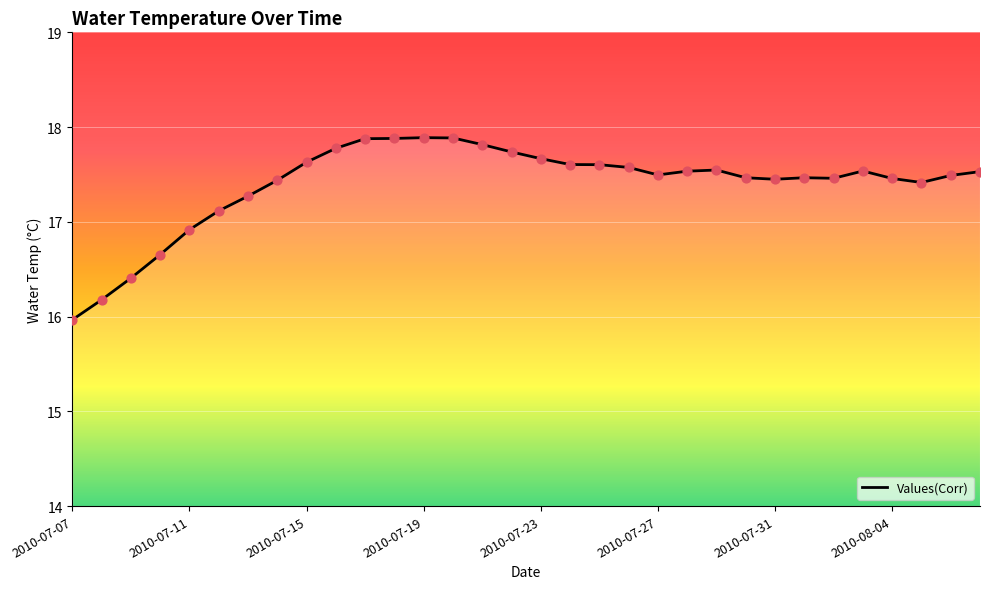

What is the greatest value displayed?

17.9